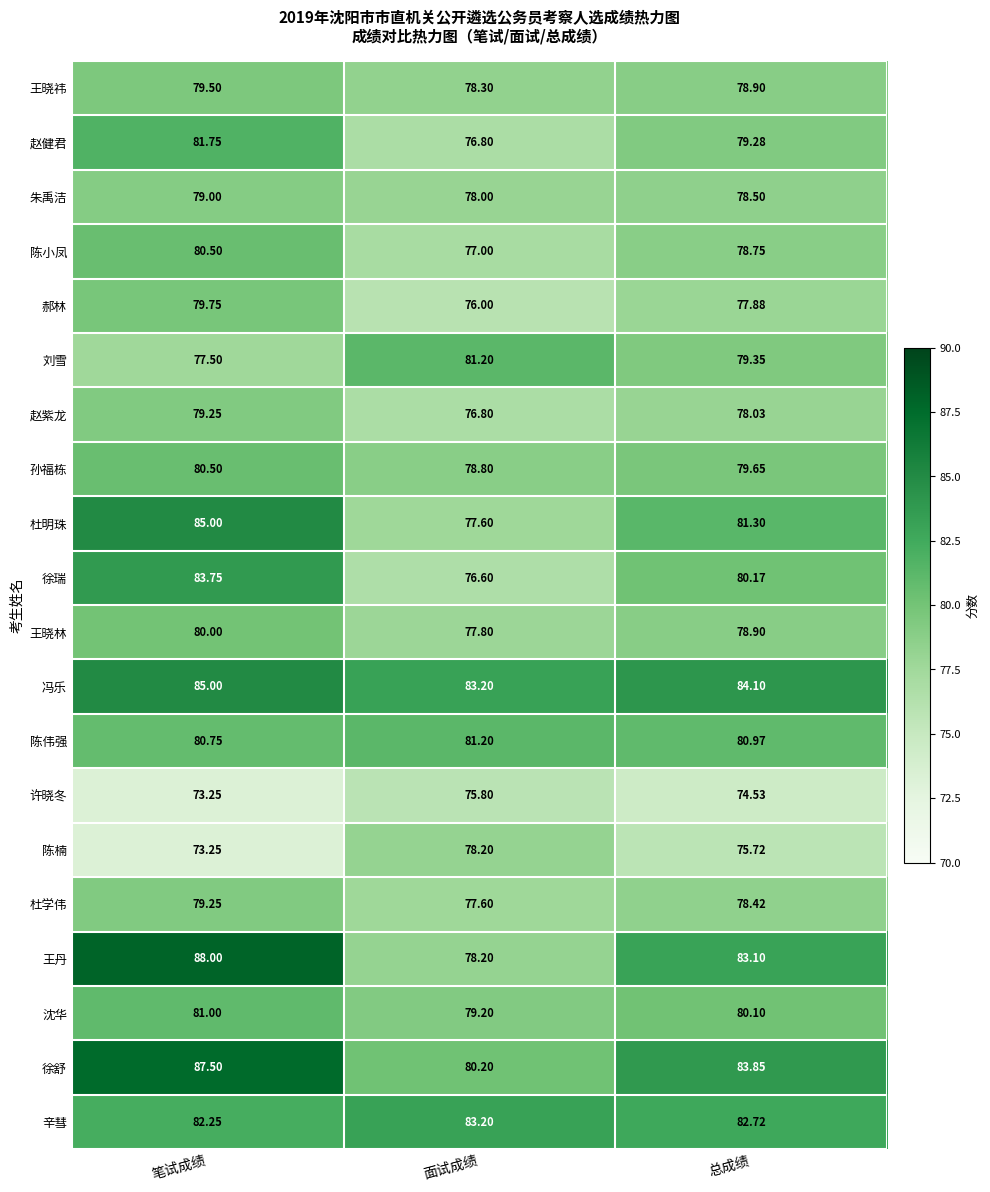

Rank the categories by 陈伟强 value from lowest to highest.

笔试成绩, 总成绩, 面试成绩